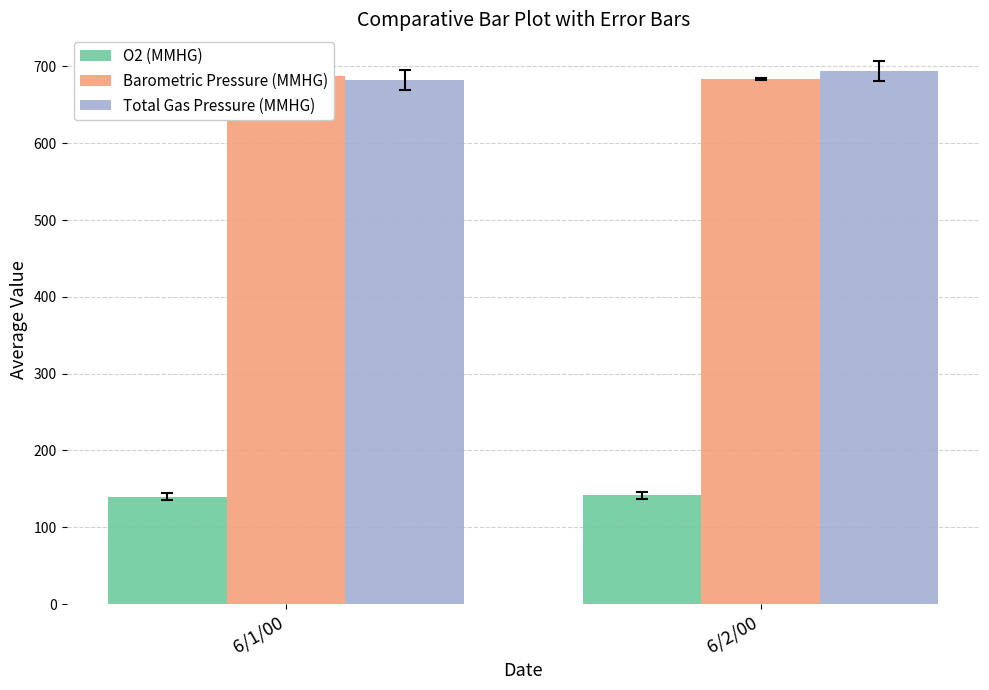

What is the highest value of the Barometric Pressure (MMHG) series?

687.2